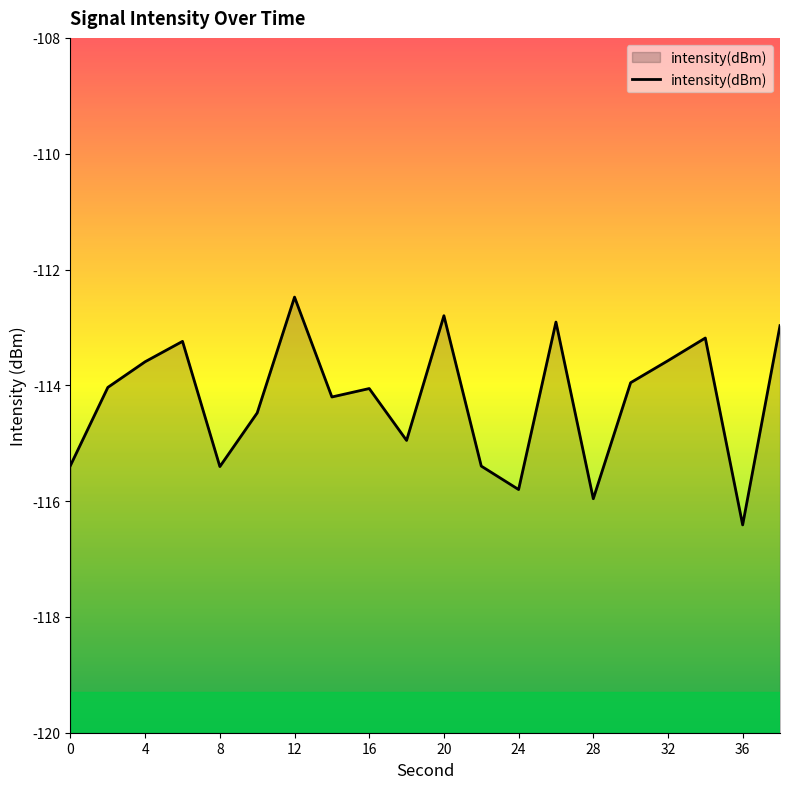

The chart shows a value of -59.7 at 28. True or false?

False